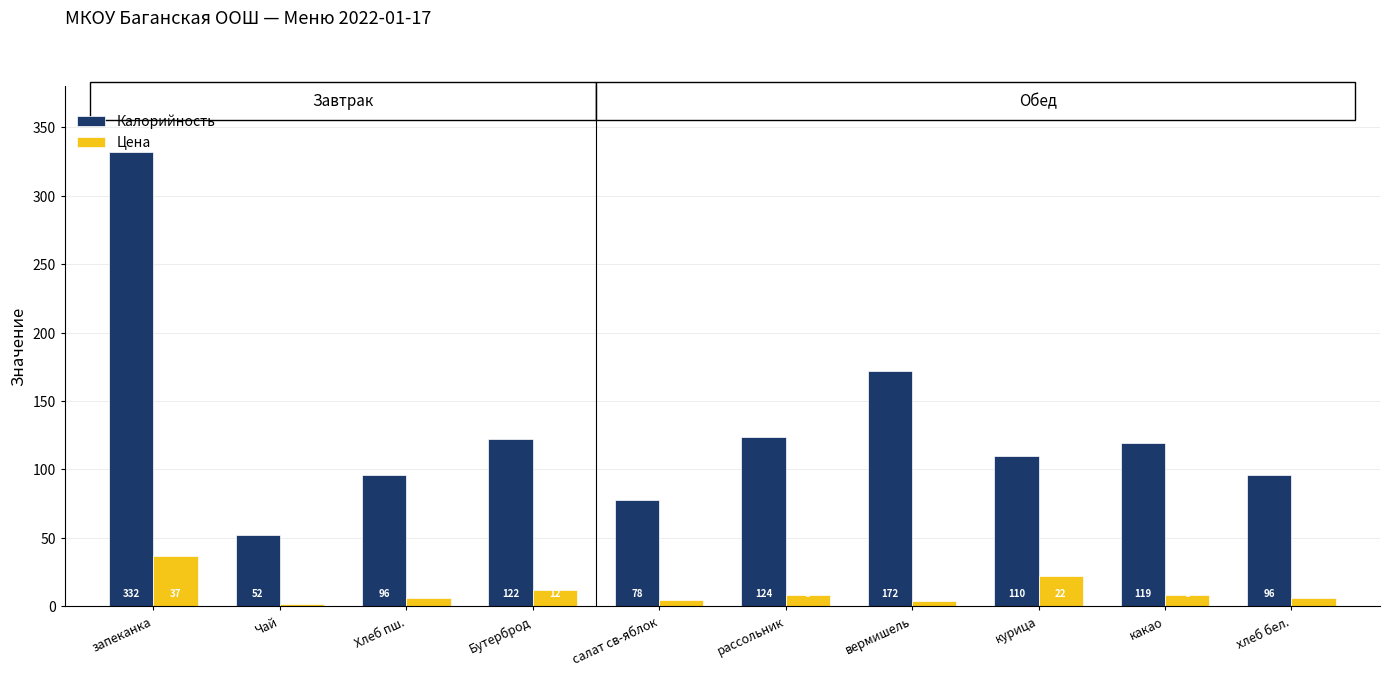

At which category does the chart reach its minimum across all series?

Чай